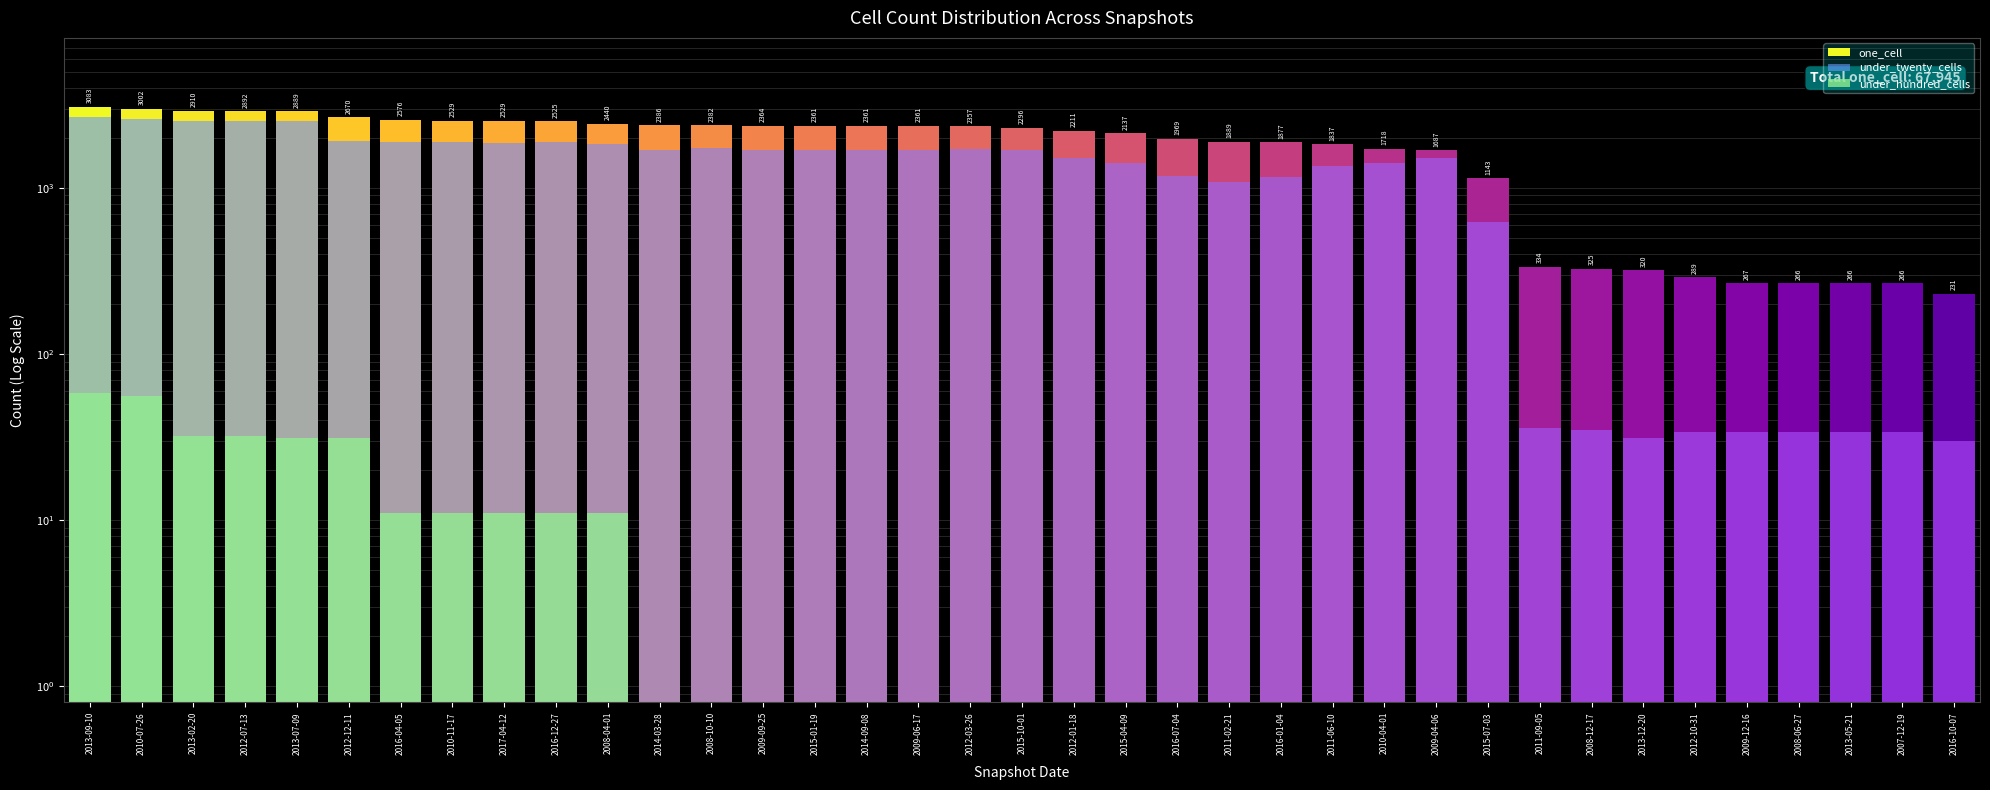

List the labels in order of under_twenty_cells value, largest first.

2013-09-10, 2010-07-26, 2013-02-20, 2012-07-13, 2013-07-09, 2012-12-11, 2016-12-27, 2010-11-17, 2016-04-05, 2017-04-12, 2008-04-01, 2008-10-10, 2012-03-26, 2014-03-28, 2015-10-01, 2009-09-25, 2009-06-17, 2015-01-19, 2014-09-08, 2012-01-18, 2009-04-06, 2015-04-09, 2010-04-01, 2011-06-10, 2016-07-04, 2016-01-04, 2011-02-21, 2015-07-03, 2011-09-05, 2008-12-17, 2012-10-31, 2009-12-16, 2008-06-27, 2013-05-21, 2007-12-19, 2013-12-20, 2016-10-07